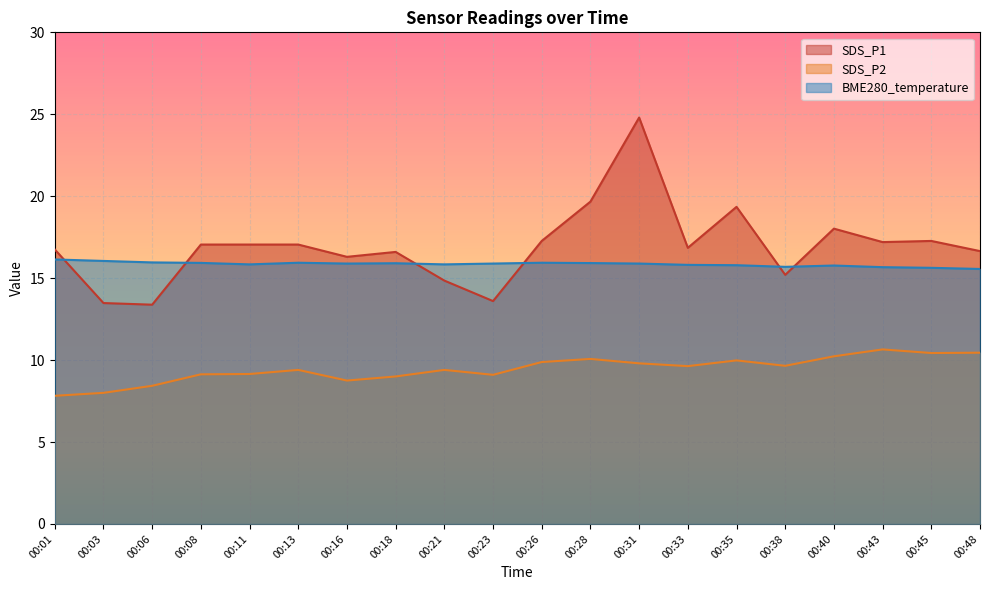

True or false: SDS_P2 and SDS_P1 intersect in this chart.

False